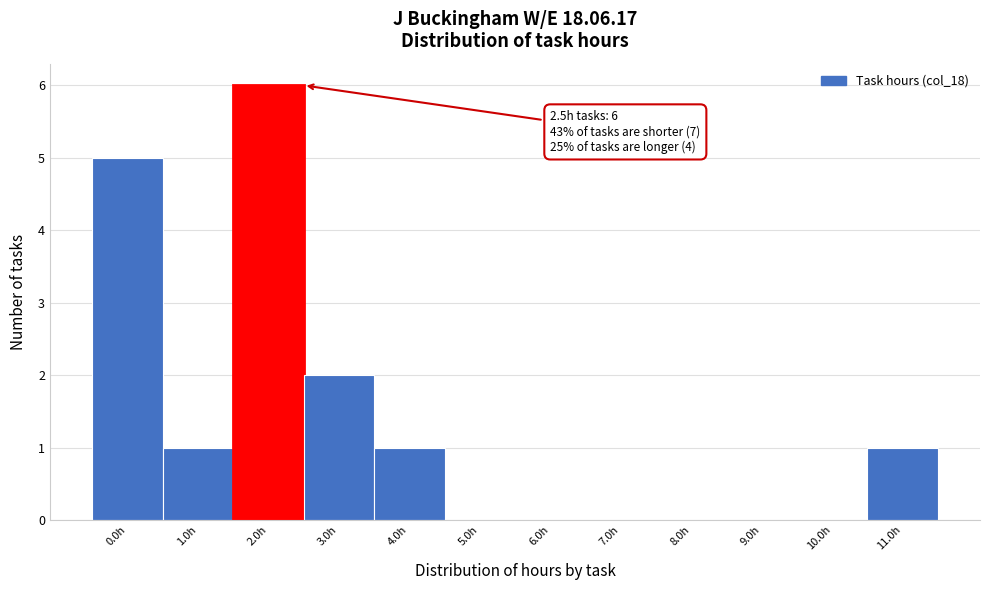

Reading left to right, transcribe all the data shown in this chart.

0.0h=5	1.0h=1	2.0h=6	3.0h=2	4.0h=1	5.0h=0	6.0h=0	7.0h=0	8.0h=0	9.0h=0	10.0h=0	11.0h=1